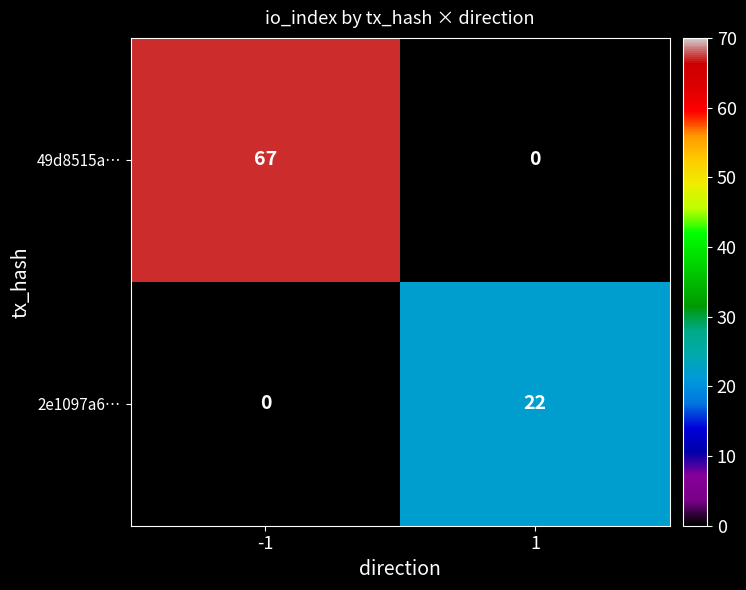

Between -1 and 1, which series saw the biggest shift?

49d8515a…